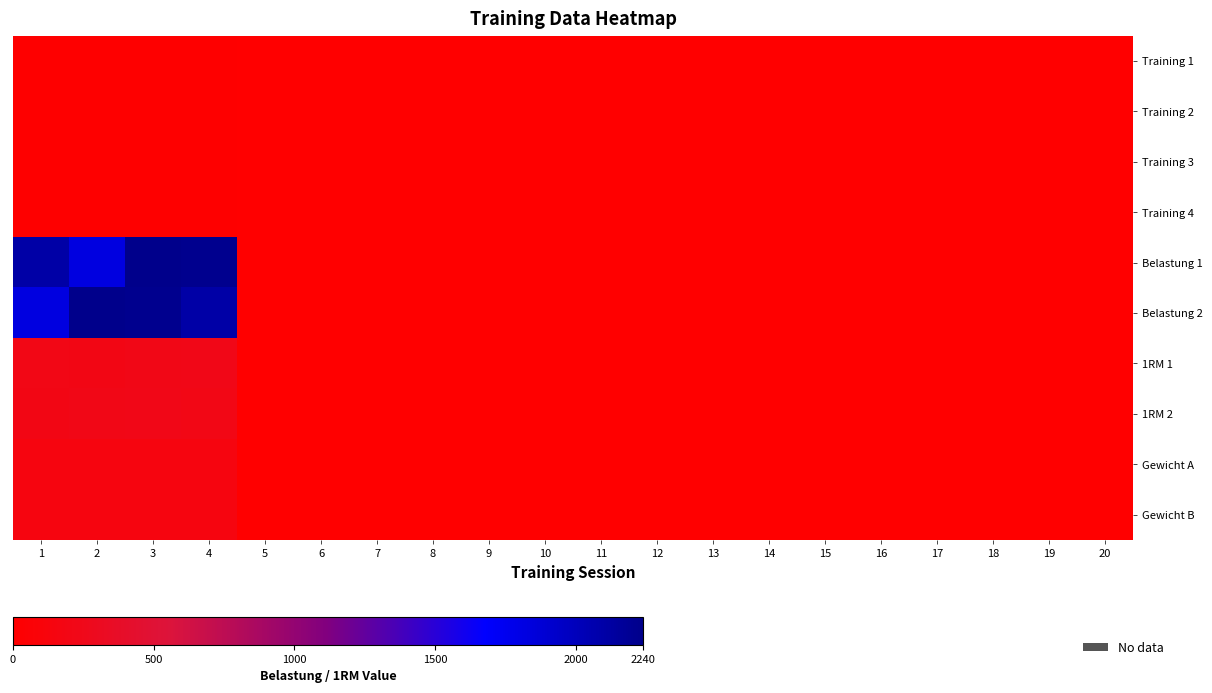

Rank the series by their maximum value, from lowest to highest.

Training 1, Training 2, Training 3, Training 4, Gewicht A, Gewicht B, 1RM 1, 1RM 2, Belastung 1, Belastung 2